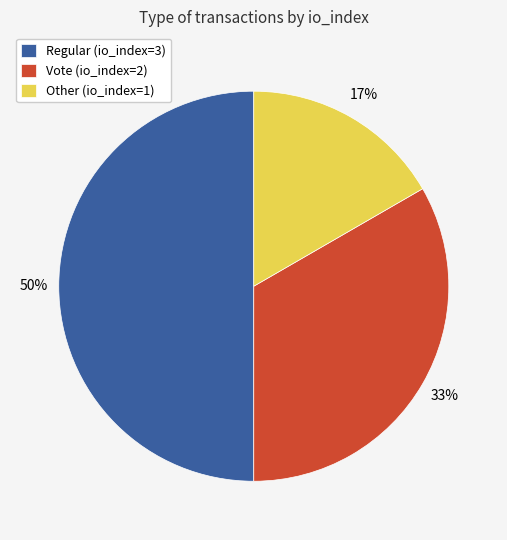

Which has a higher value, Vote (io_index=2) or Other (io_index=1)?

Vote (io_index=2)